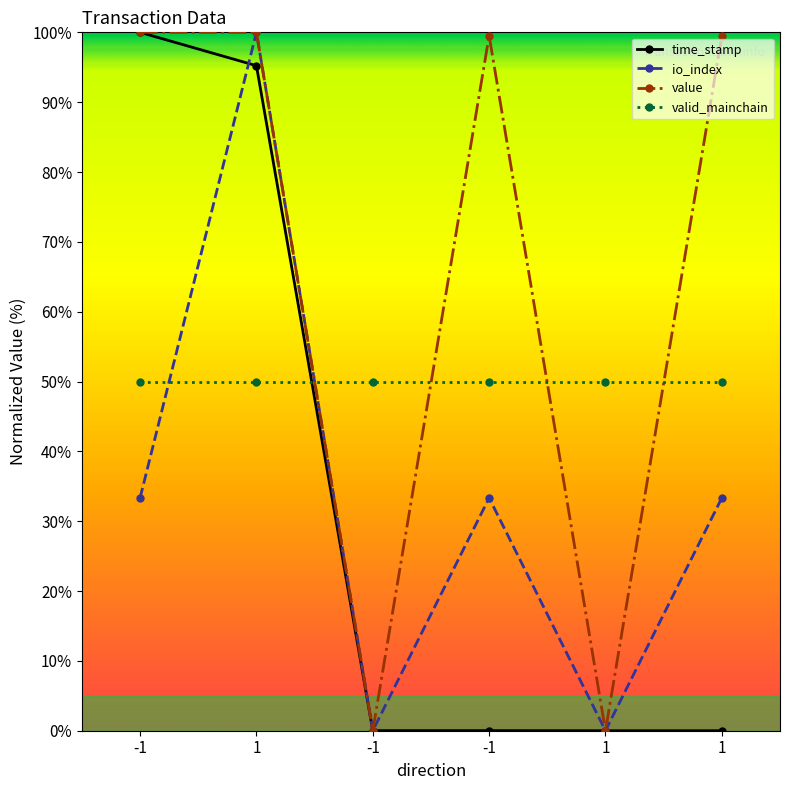

What is the label of the 3rd point from the right?

-1